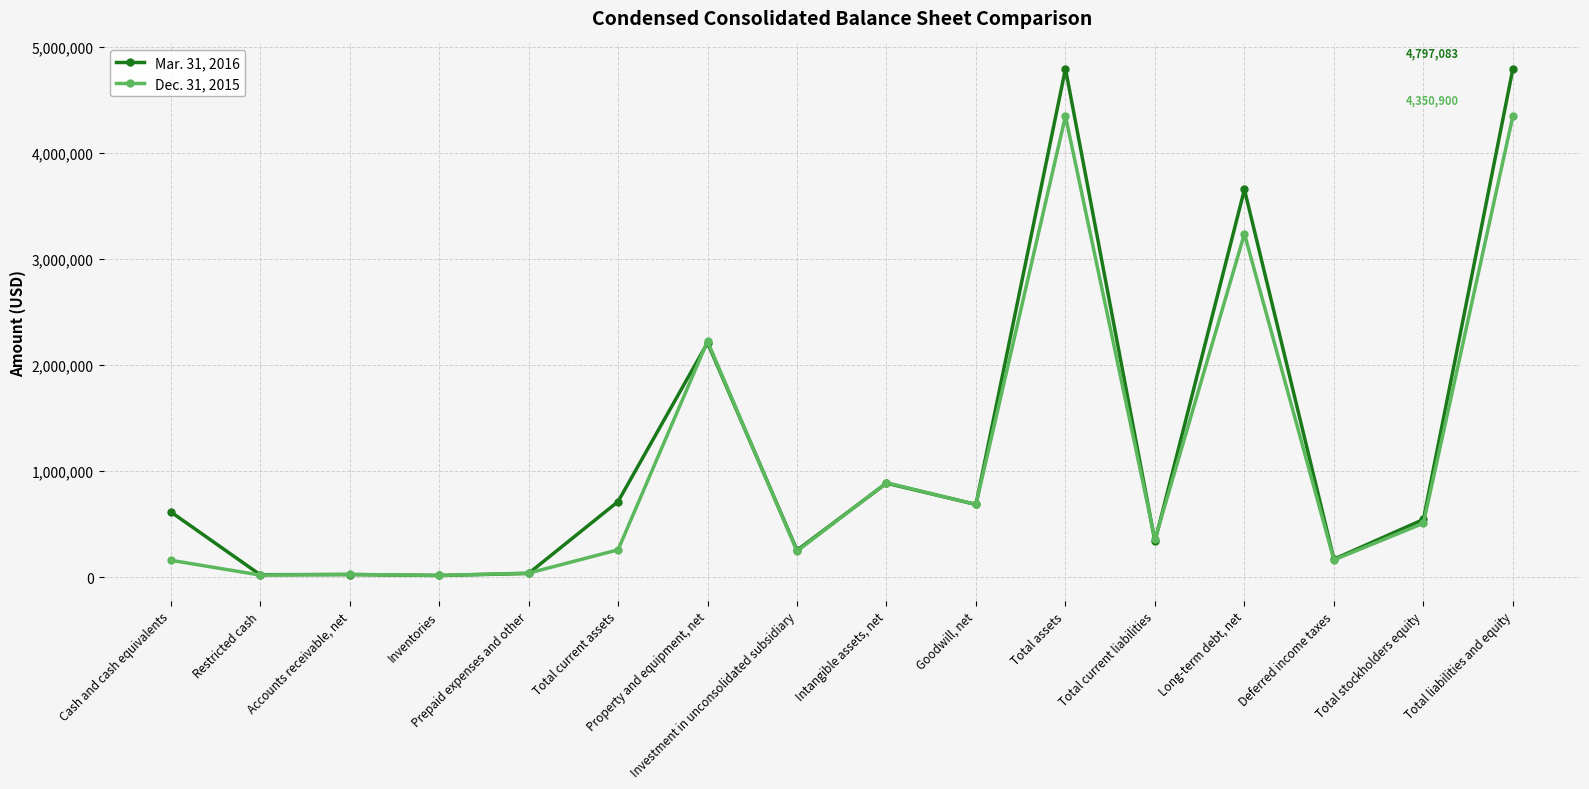

After their last crossing, which series has the higher values: Dec. 31, 2015 or Mar. 31, 2016?

Mar. 31, 2016